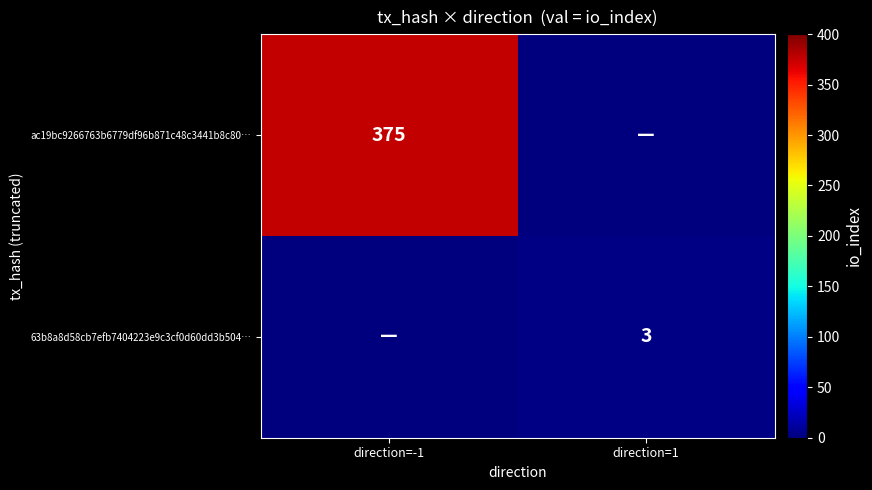

Which category has the highest value across all series?

direction=-1